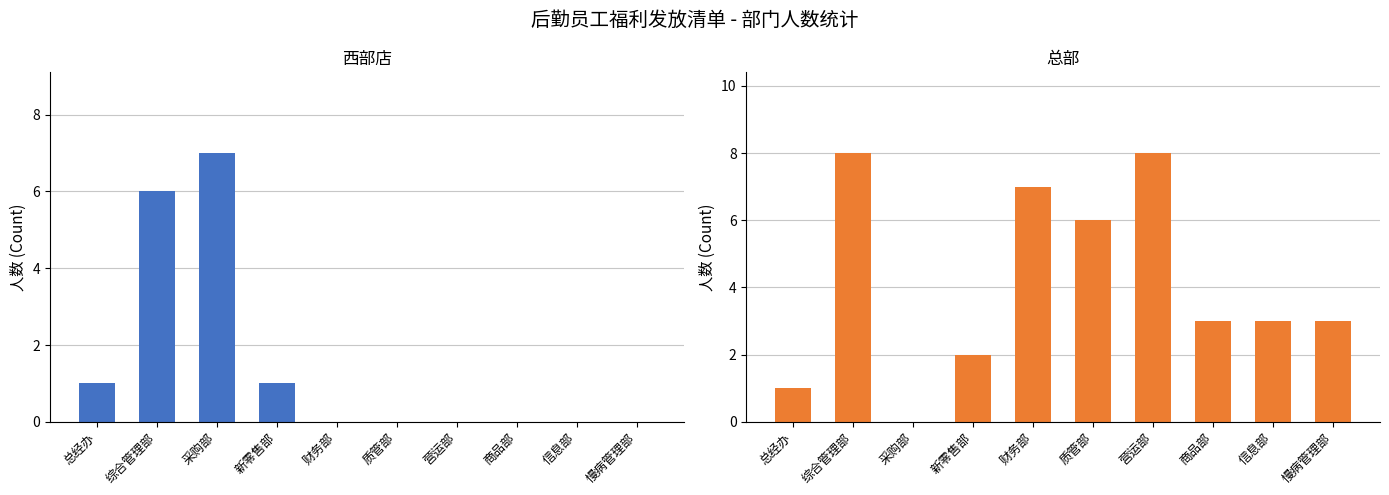

What is the greatest value displayed?

8